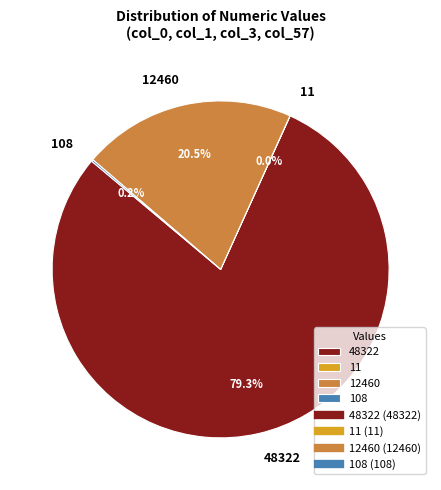

To the nearest percent, what is the difference between the largest and smallest slice percentages?

79%